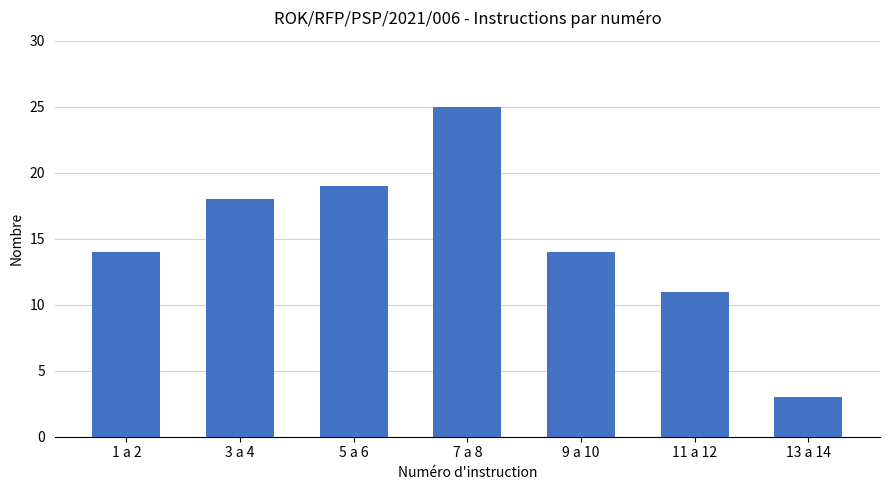

The chart shows a value of 14 at 9 a 10. True or false?

True